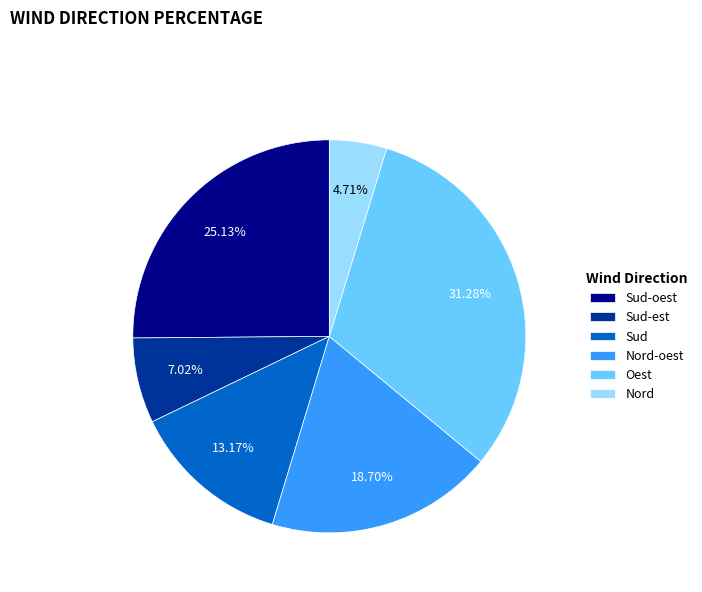

Between Oest and Nord-oest, which is larger?

Oest